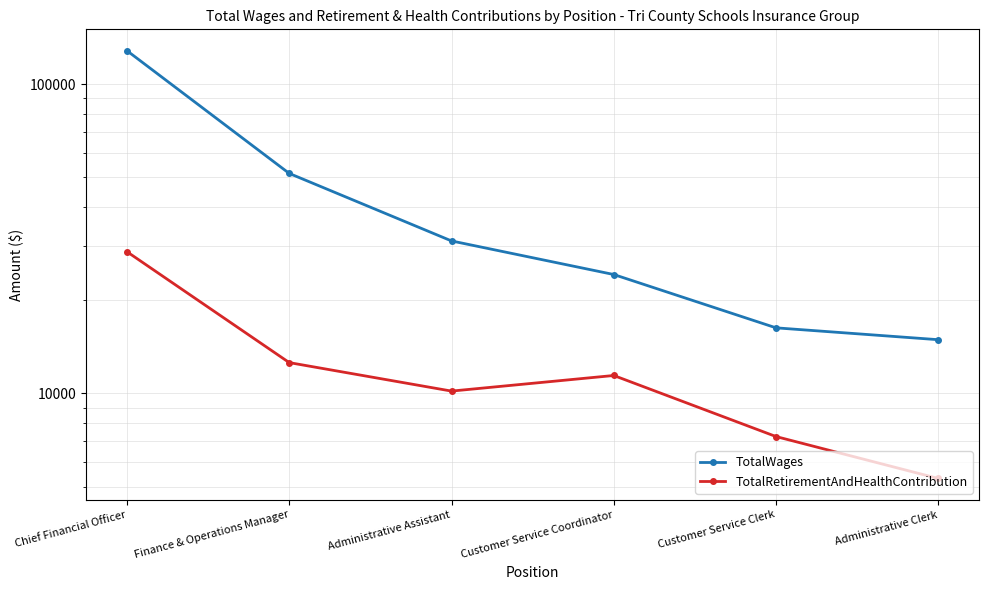

True or false: TotalRetirementAndHealthContribution and TotalWages intersect in this chart.

False